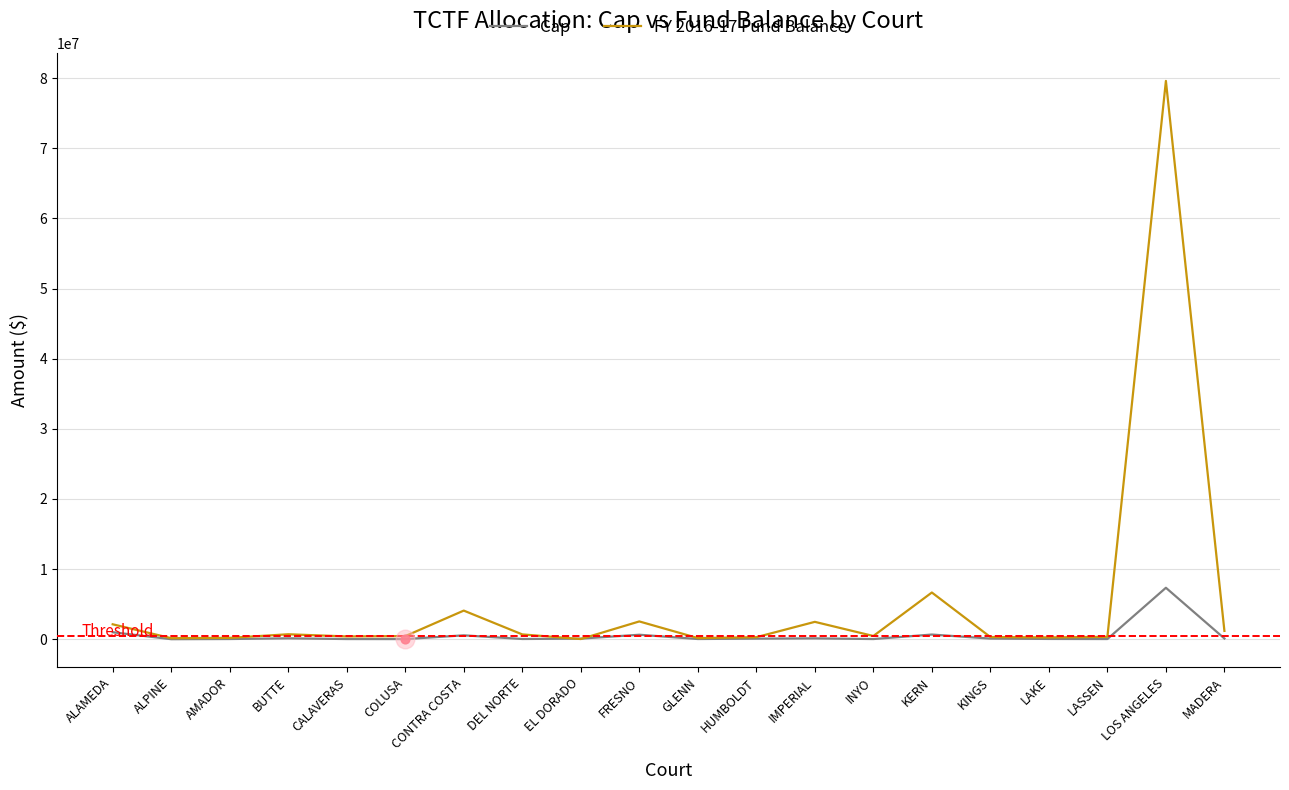

What are all the series names shown in the legend?

Cap, FY 2016-17 Fund Balance